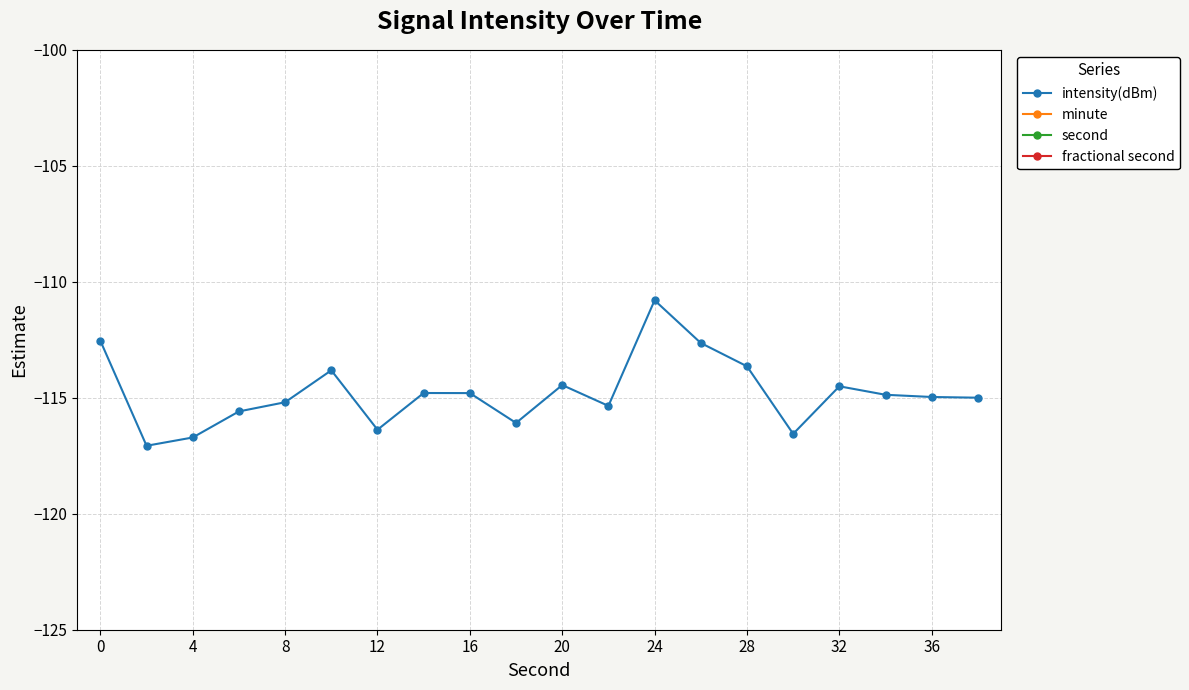

True or false: fractional second and second cross at least once.

False